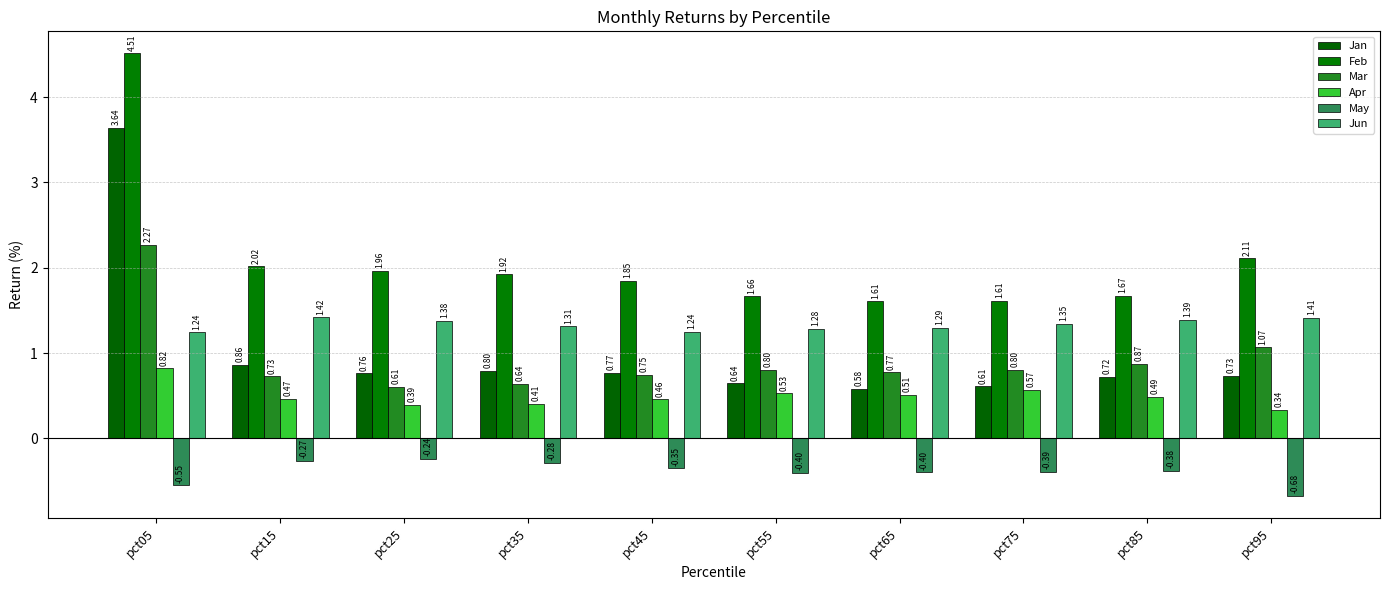

What is the total value across all series at pct55?

4.5